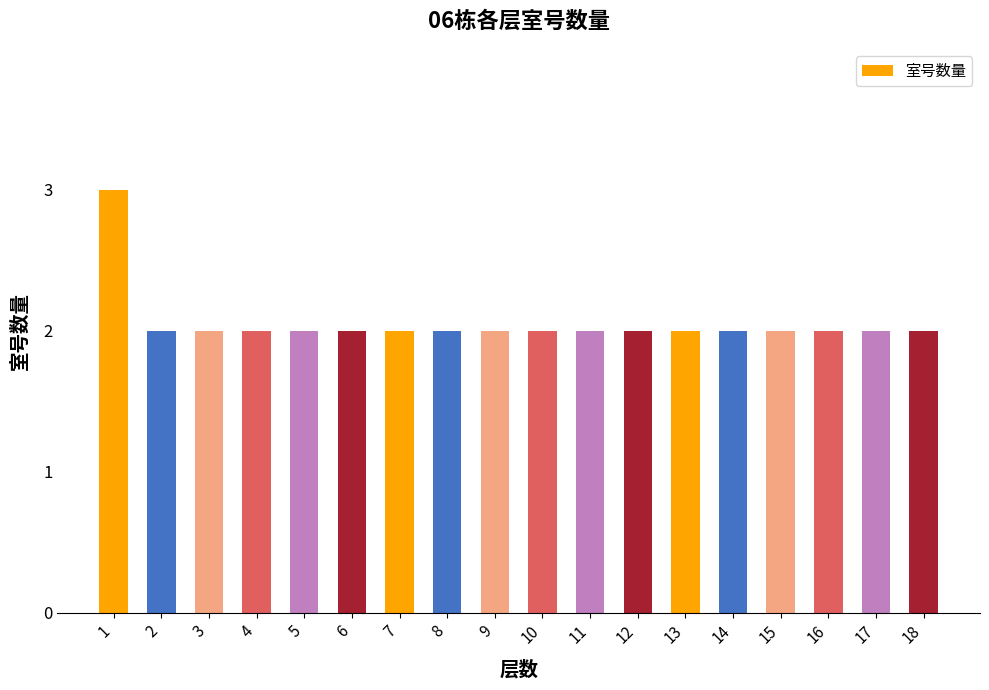

How many distinct data groups are displayed?

1